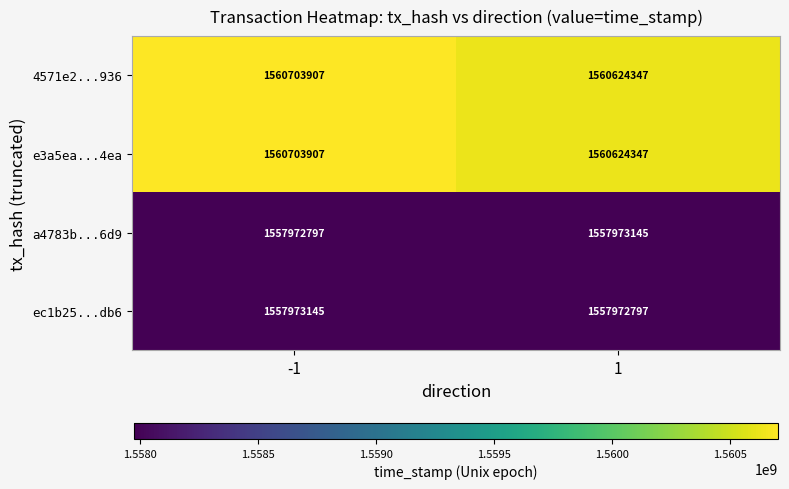

True or false: a4783b...6d9 has a value of 721243428 at 1.

False